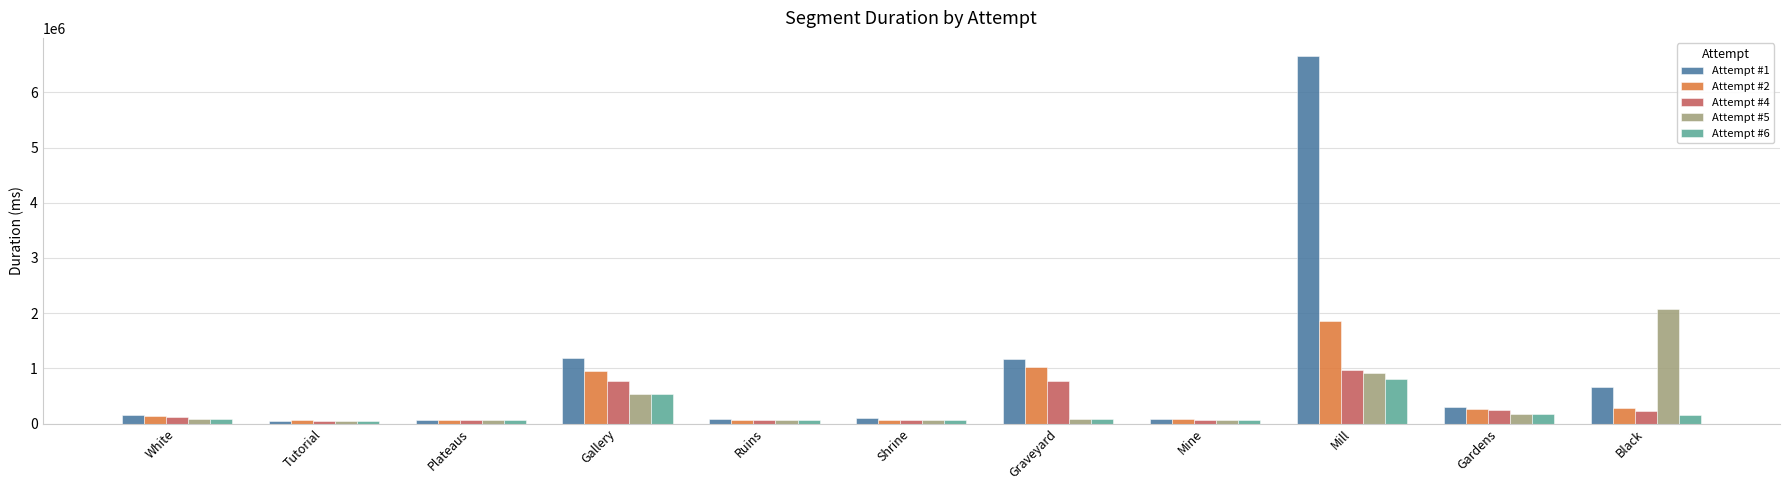

What is the label of the 6th bar from the right?

Shrine